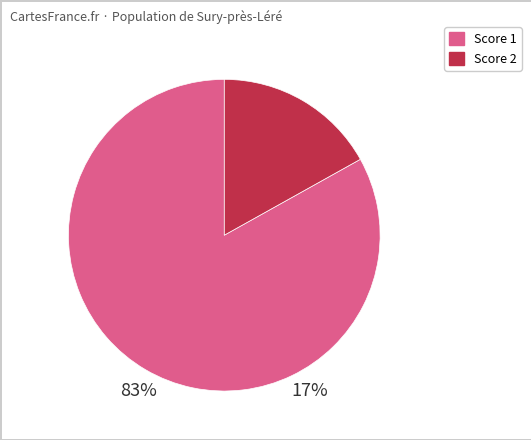

Is there any slice that represents more than half of the pie?

Yes